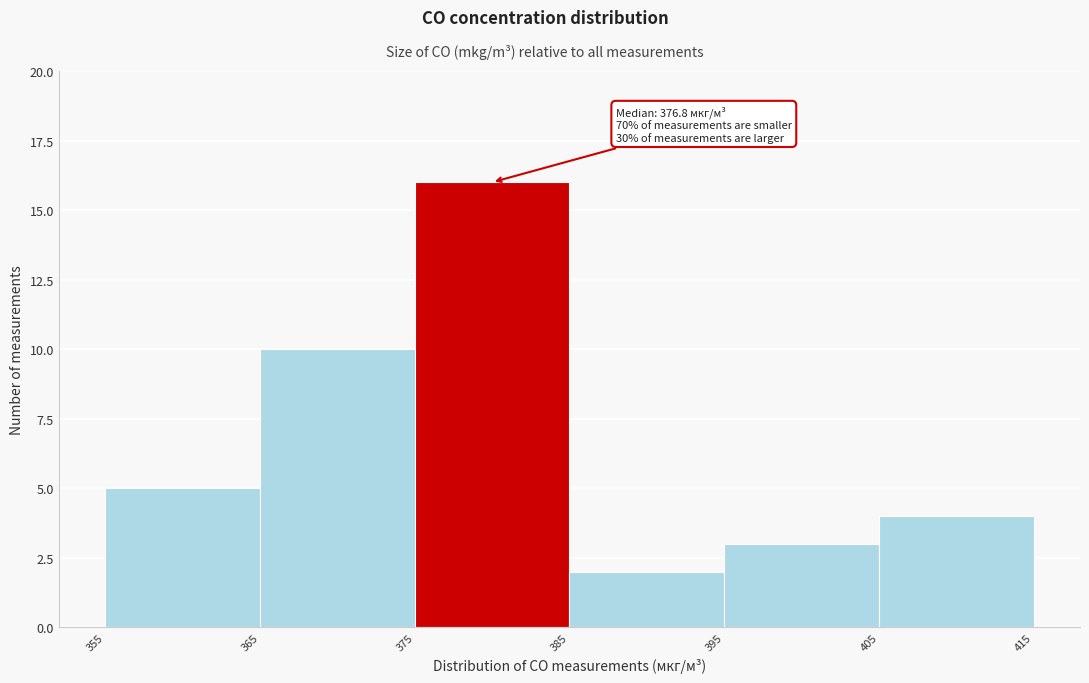

Over which range of the x-axis is the bar tallest?

375 to 385